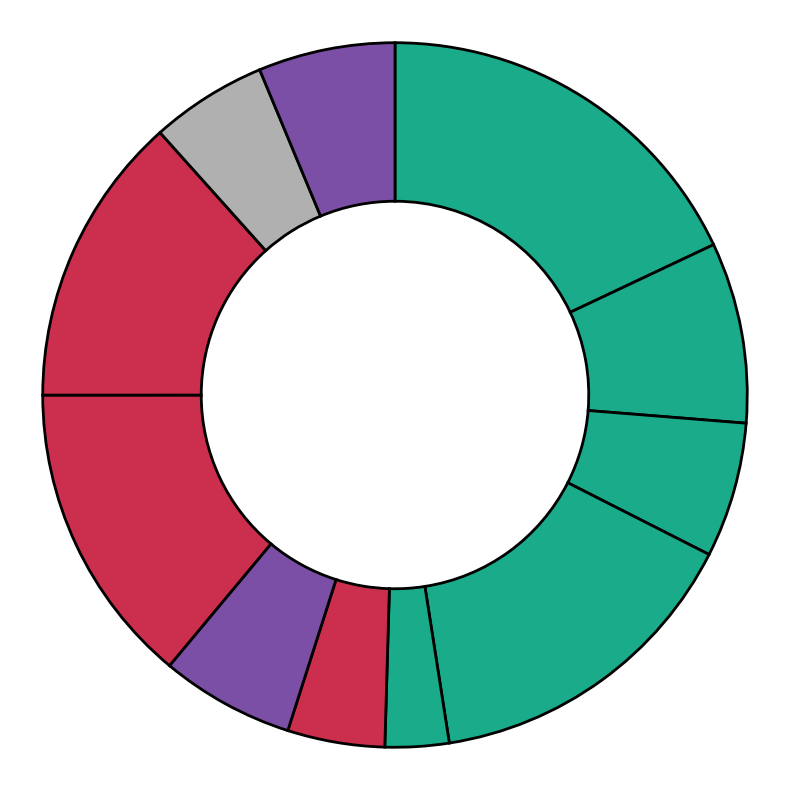

Count the number of slices in the pie.

11